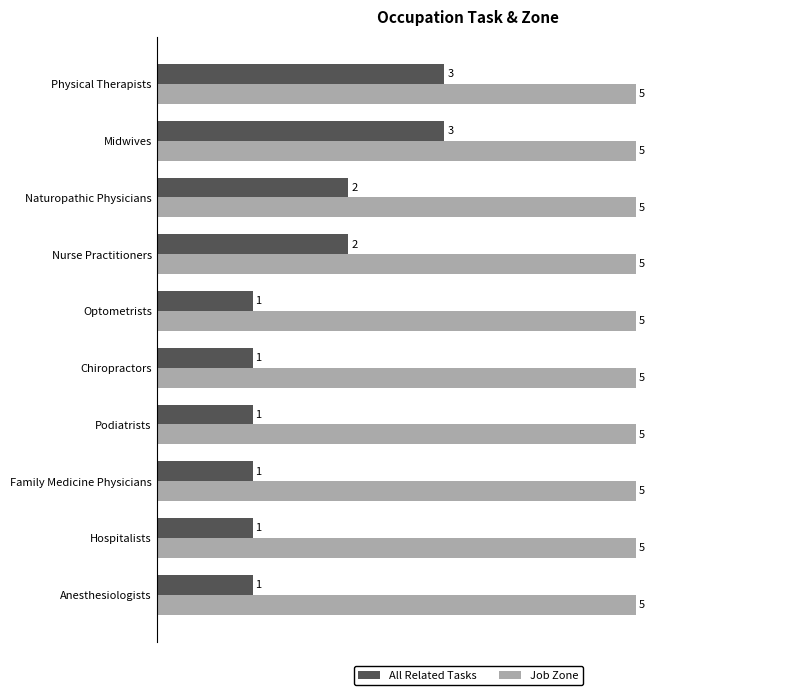

What is the average value of the Job Zone series?

5